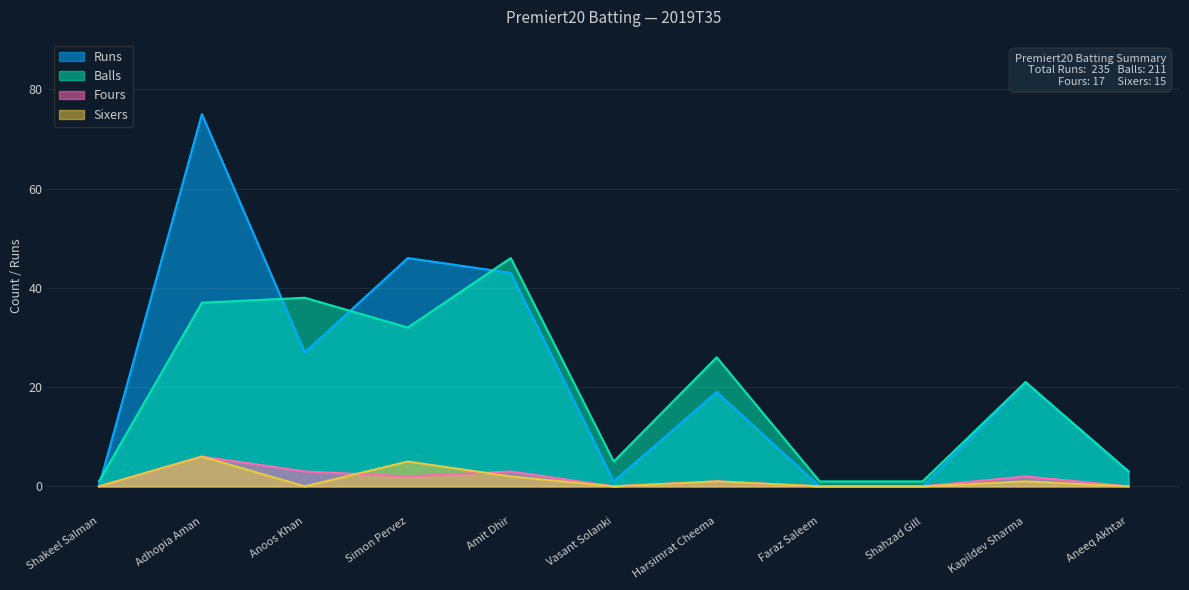

What is the label of the 11th point from the left?

Aneeq Akhtar